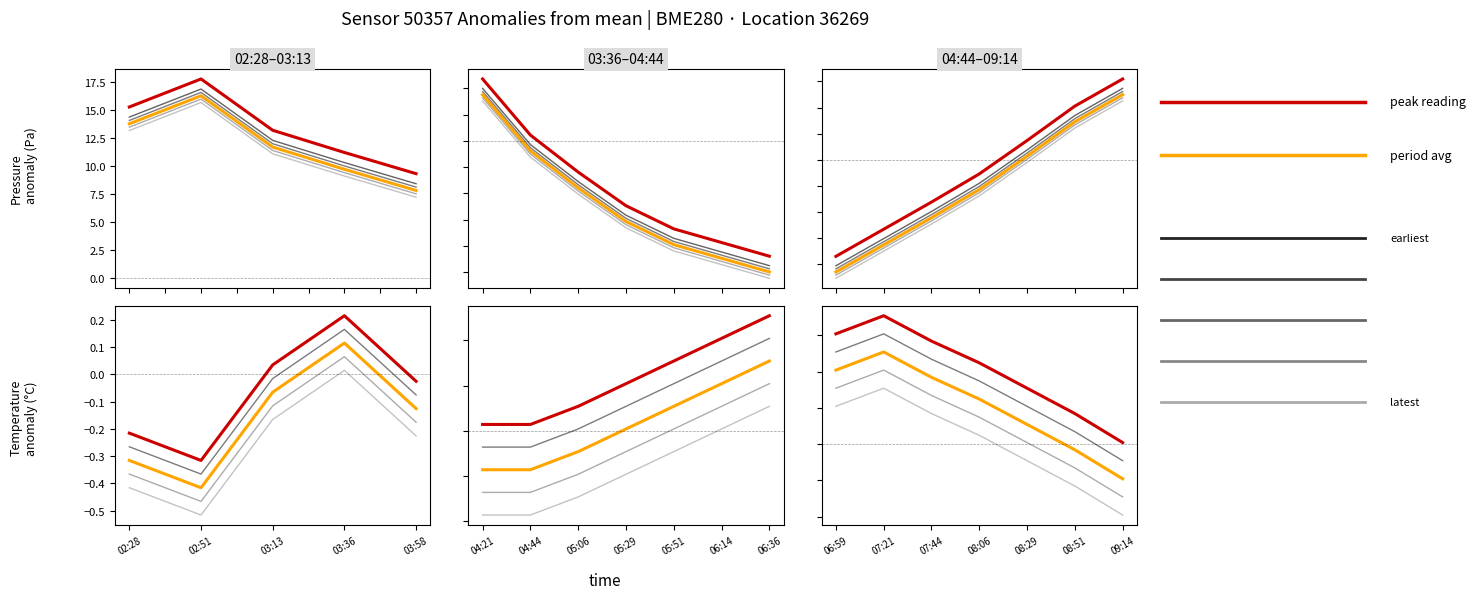

Which category has the highest value across all series?

03:36